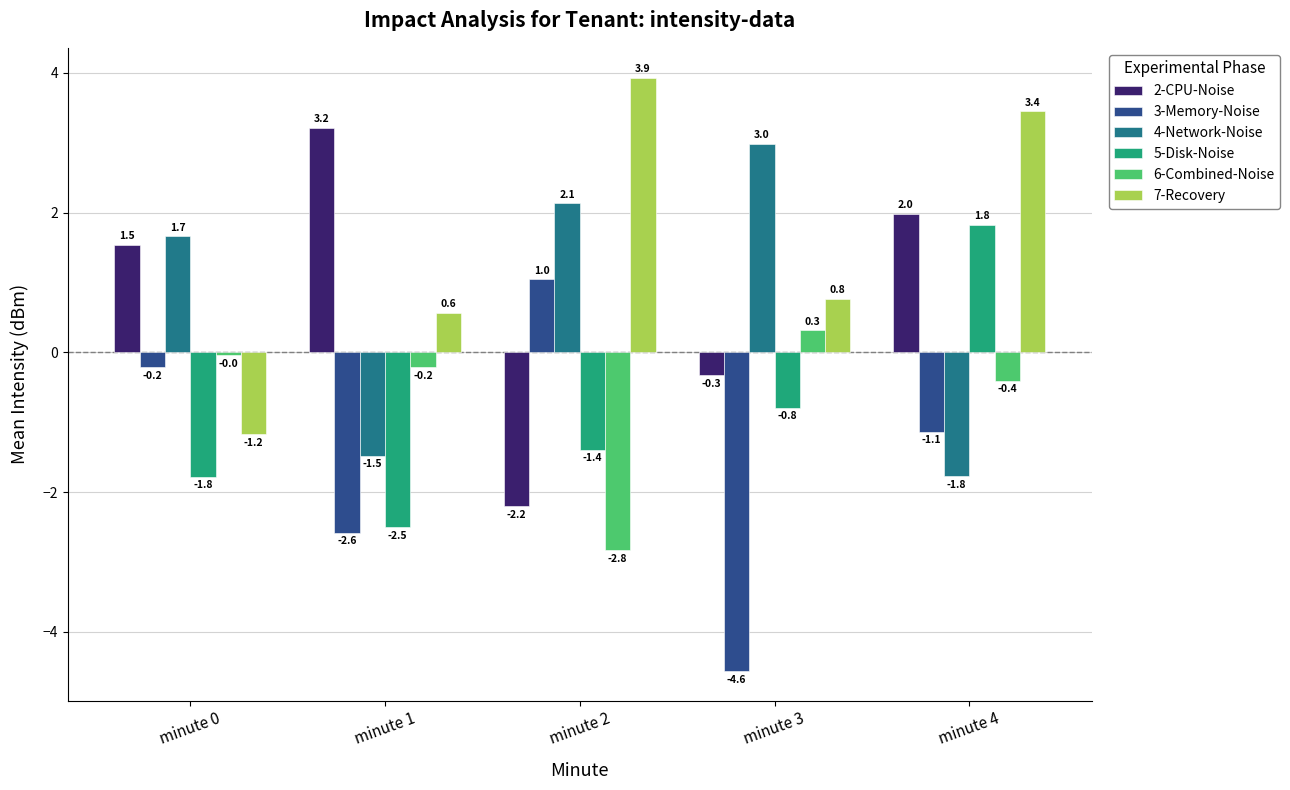

What is the difference between the second highest and second lowest values in the 4-Network-Noise series?

3.6